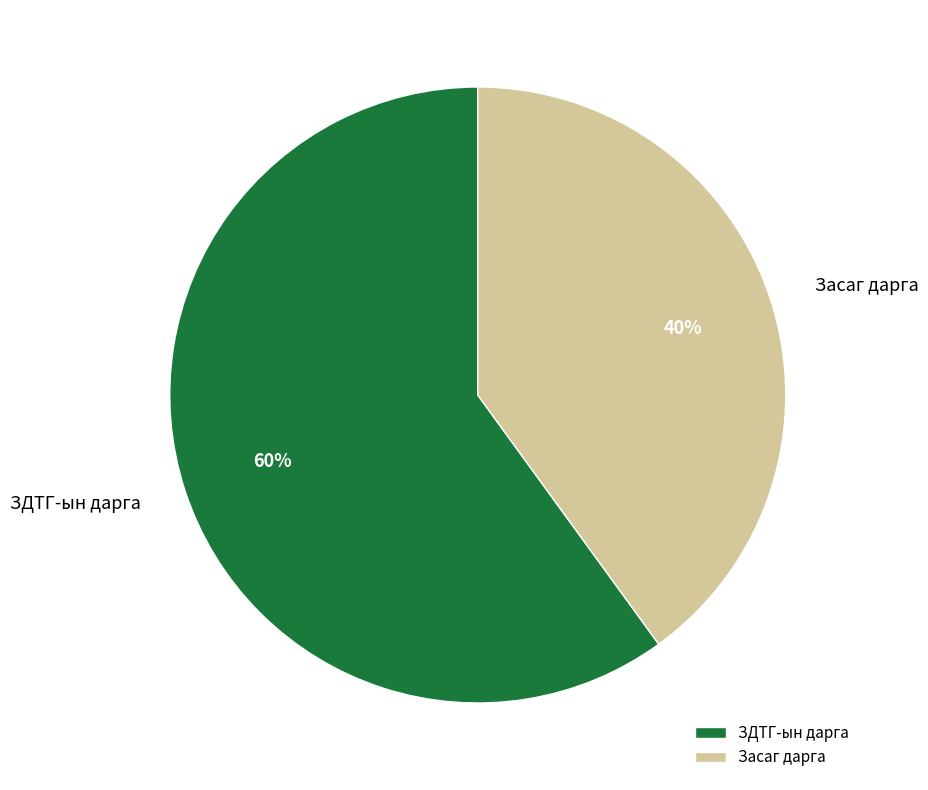

Which has a higher value, Засаг дарга or ЗДТГ-ын дарга?

ЗДТГ-ын дарга